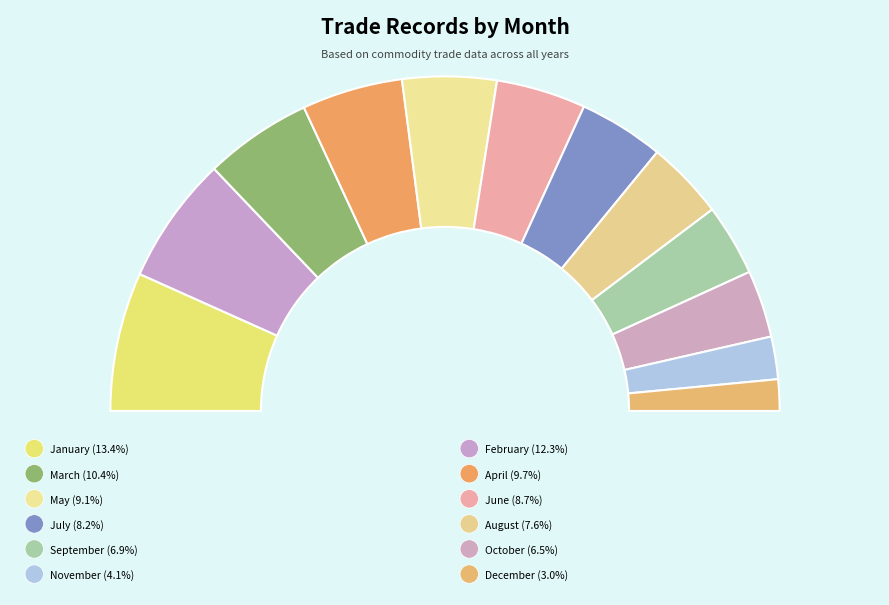

The March slice represents 1% of the pie. True or false?

False